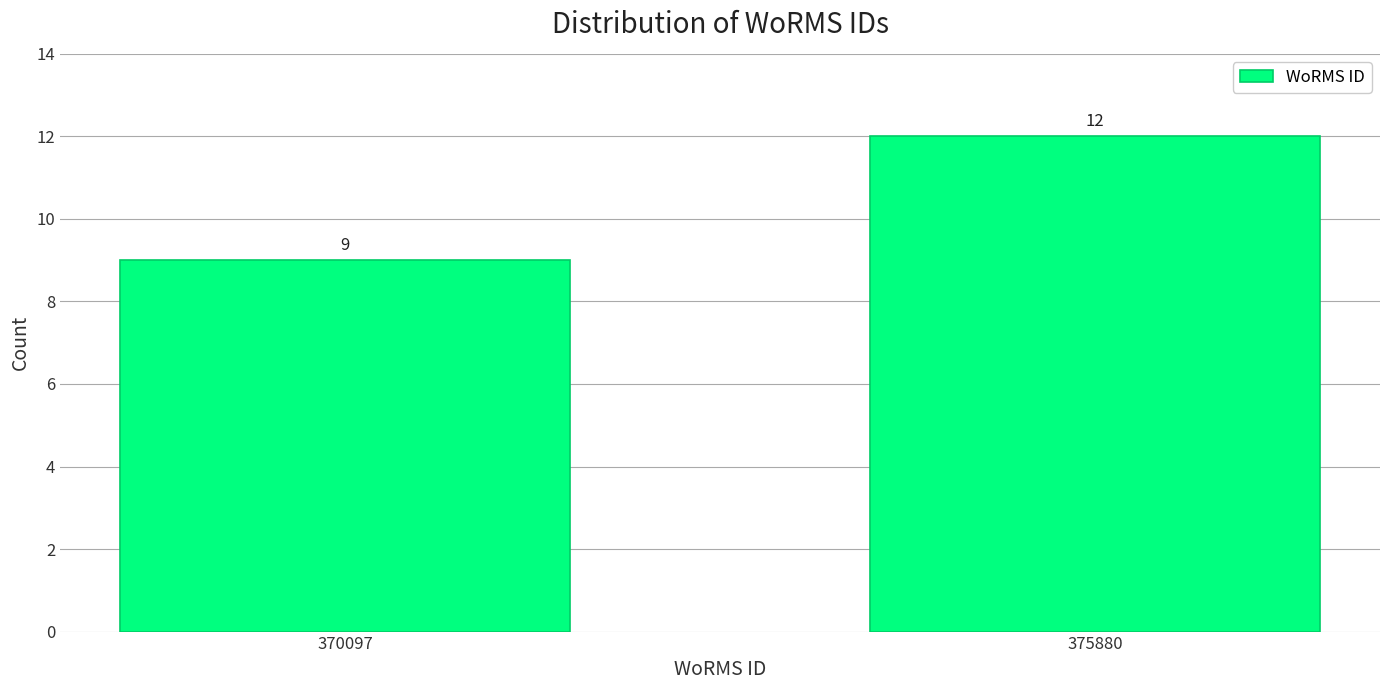

Reading left to right, extract all data points from this chart.

370097=9	375880=12